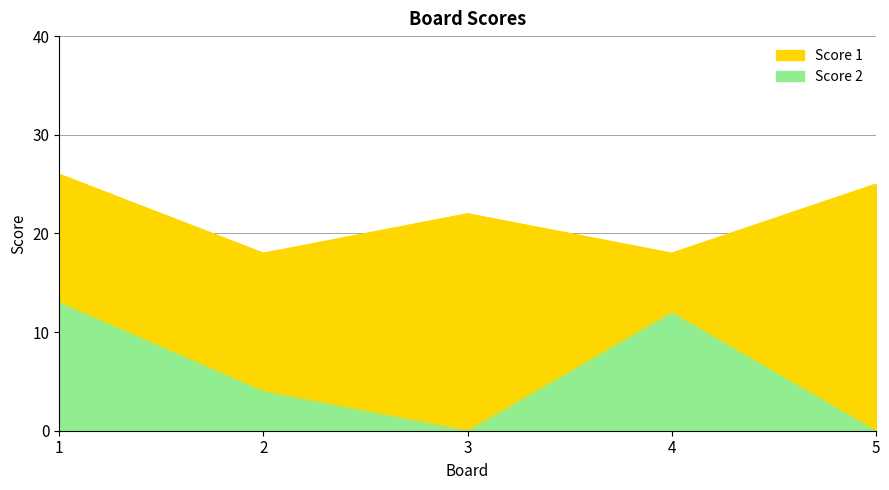

The value of Score 2 at 1 is 8. True or false?

False